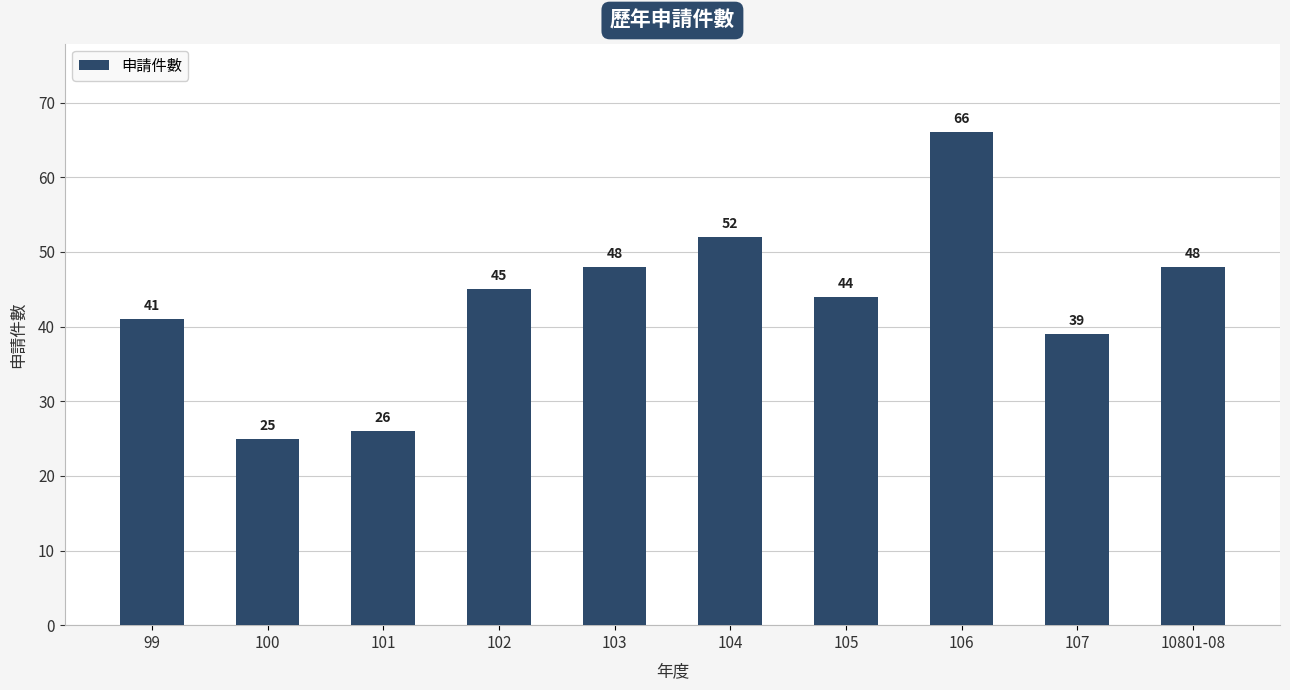

Reading right to left, transcribe all the data shown in this chart.

48	39	66	44	52	48	45	26	25	41